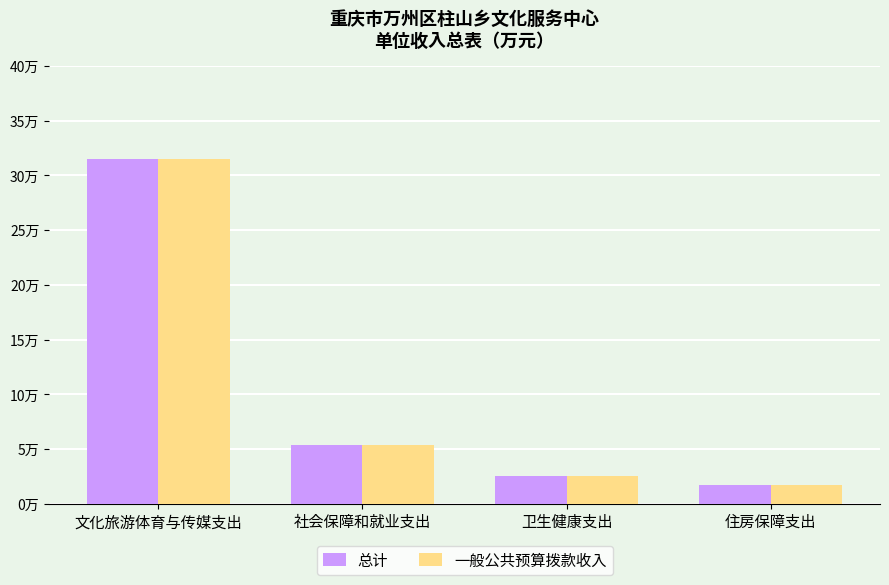

Which has a higher value, 住房保障支出 or 社会保障和就业支出?

社会保障和就业支出